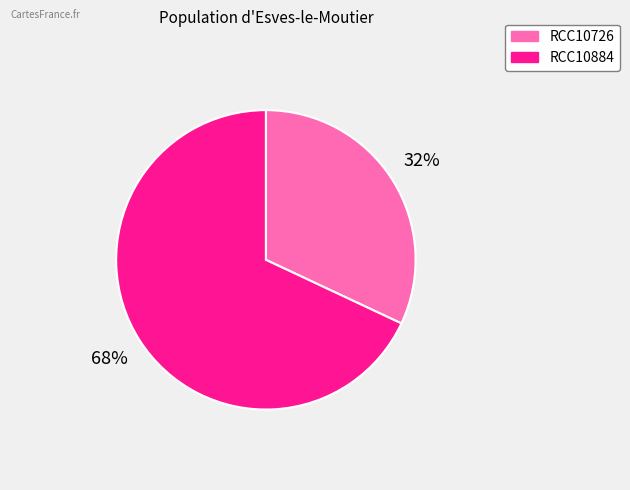

Between RCC10884 and RCC10726, which is larger?

RCC10884